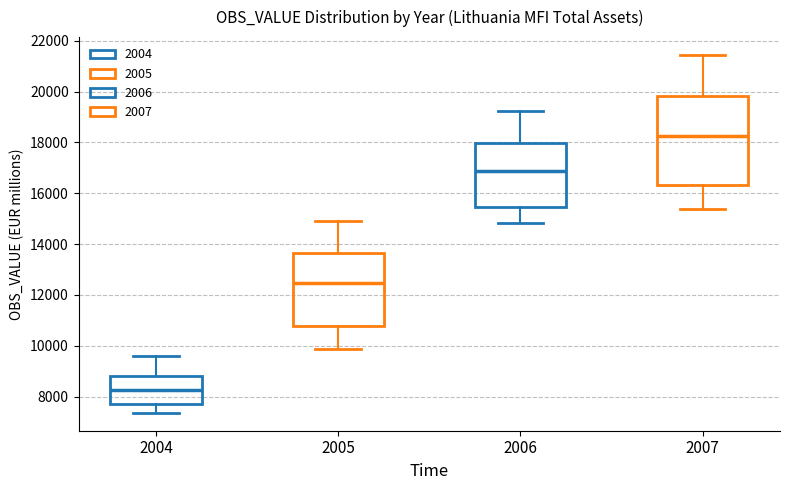

Reading left to right, transcribe this box plot: for each box, give where its median line is, the range the box spans, and where its two whiskers end, as read against the y-axis. The values are not printed on the chart, so give them approximately, as read against the axis.

2004: median 8200, box 7600 to 8800, whiskers 7400 to 9600
2005: median 12400, box 10800 to 13600, whiskers 9800 to 15000
2006: median 16800, box 15400 to 18000, whiskers 14800 to 19200
2007: median 18200, box 16400 to 19800, whiskers 15400 to 21400